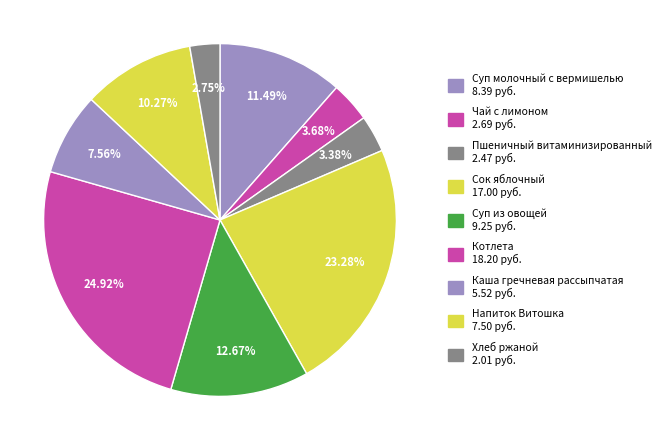

To the nearest percent, what is the difference between the largest and smallest slice percentages?

22%